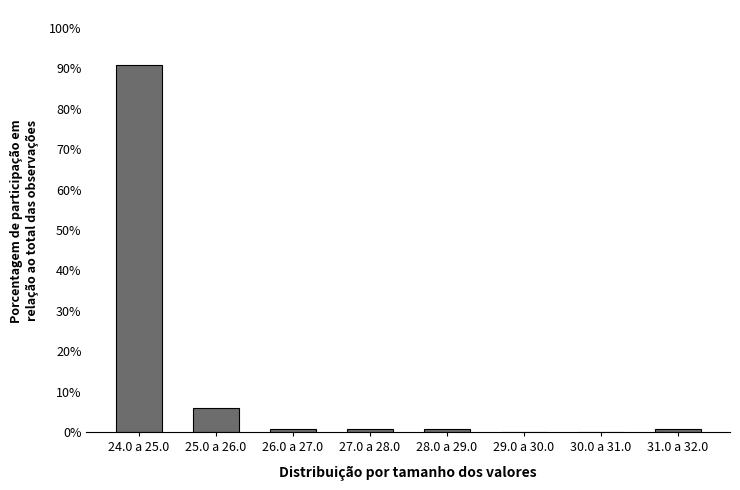

Reading left to right, what are all the values shown in this chart?

24.0 a 25.0=90.8	25.0 a 26.0=5.8	26.0 a 27.0=0.8	27.0 a 28.0=0.8	28.0 a 29.0=0.8	29.0 a 30.0=0.0	30.0 a 31.0=0.0	31.0 a 32.0=0.8